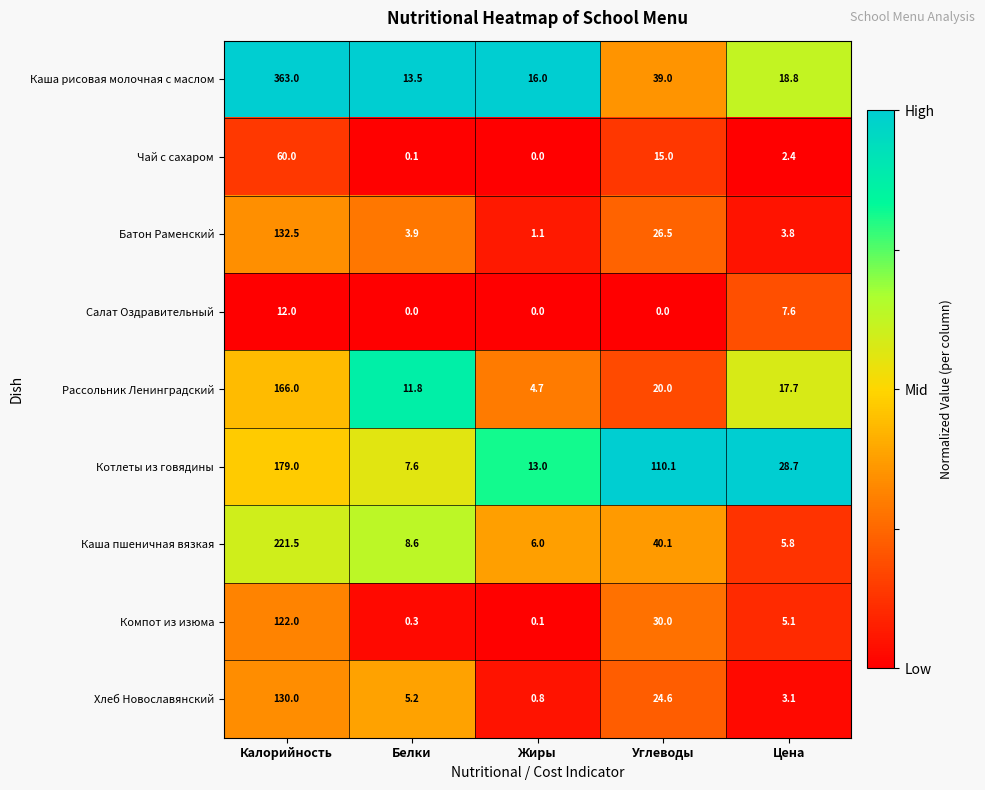

Which series has the widest spread of values?

Каша рисовая молочная с маслом